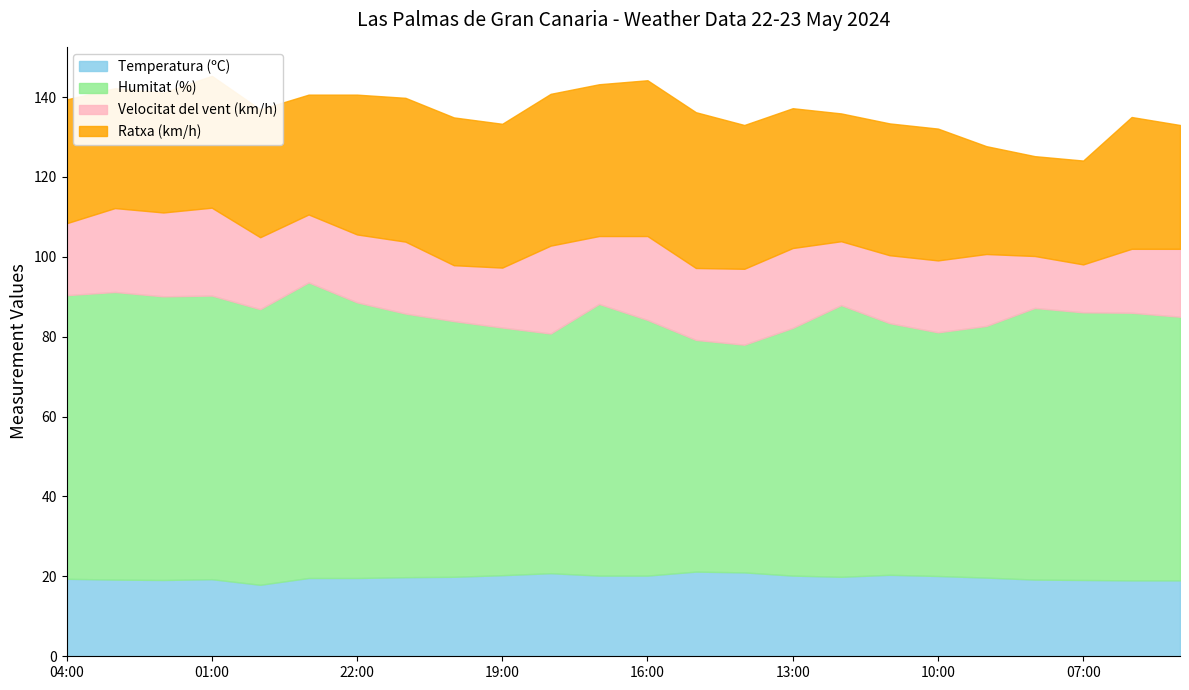

Which series has the largest total across all categories?

Humitat (%)